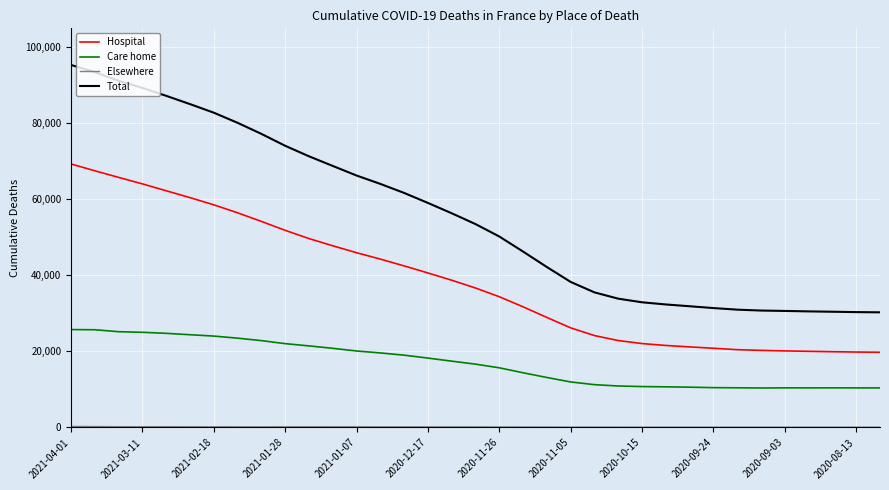

Which series has the largest total across all categories?

Total